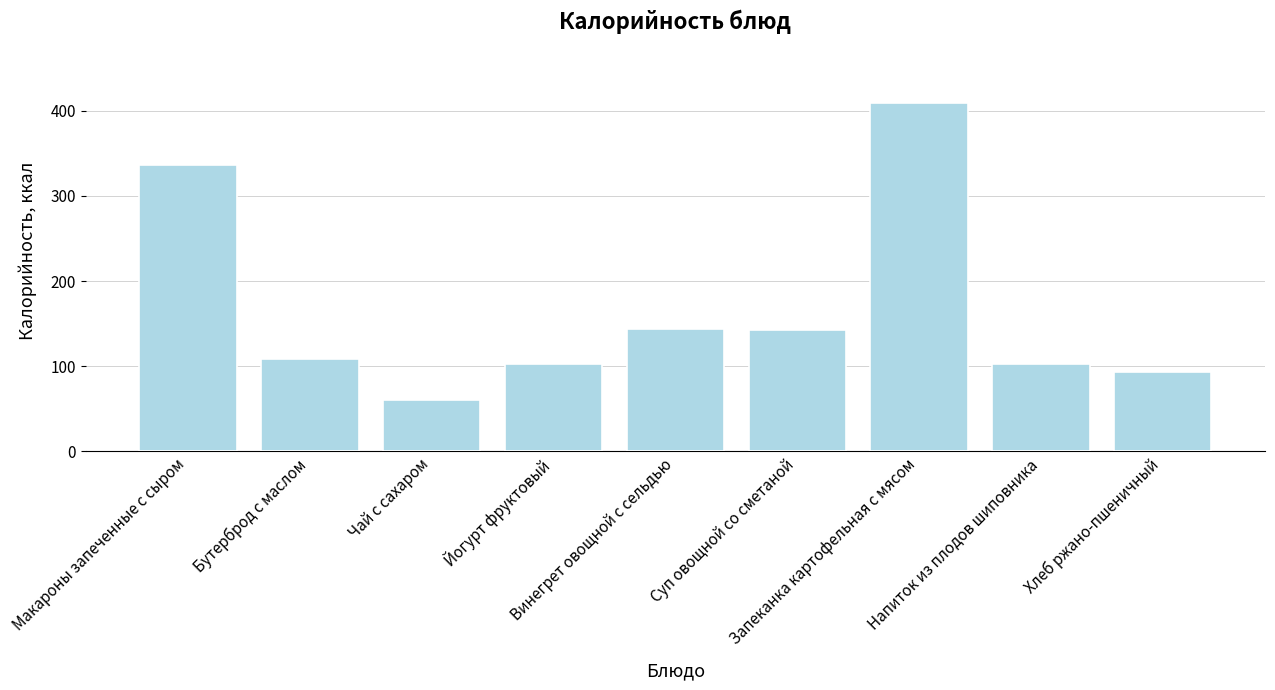

What is the value of the 4th bar from the left?

103.0